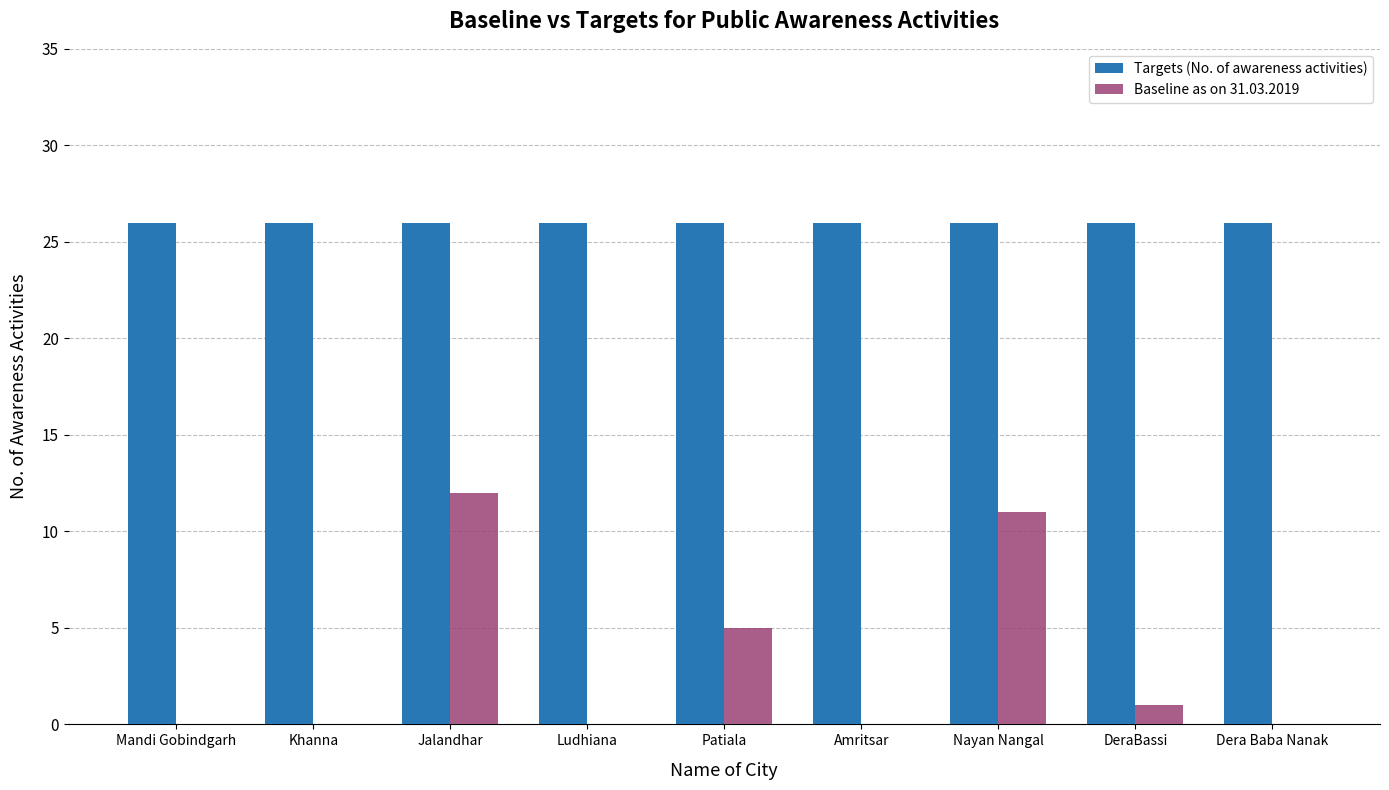

How many groups of bars are there?

9